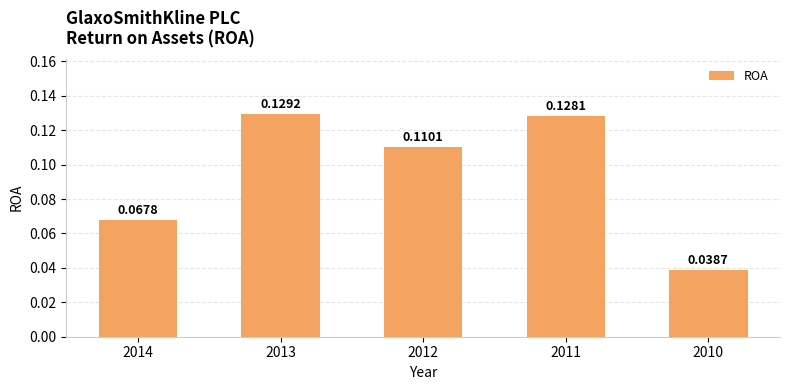

True or false: the data shows 0.0 at 2012.

False